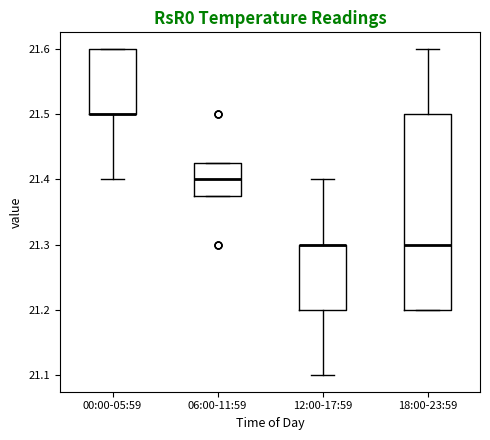

Which box is the tallest, from its lower edge to its upper edge?

18:00-23:59